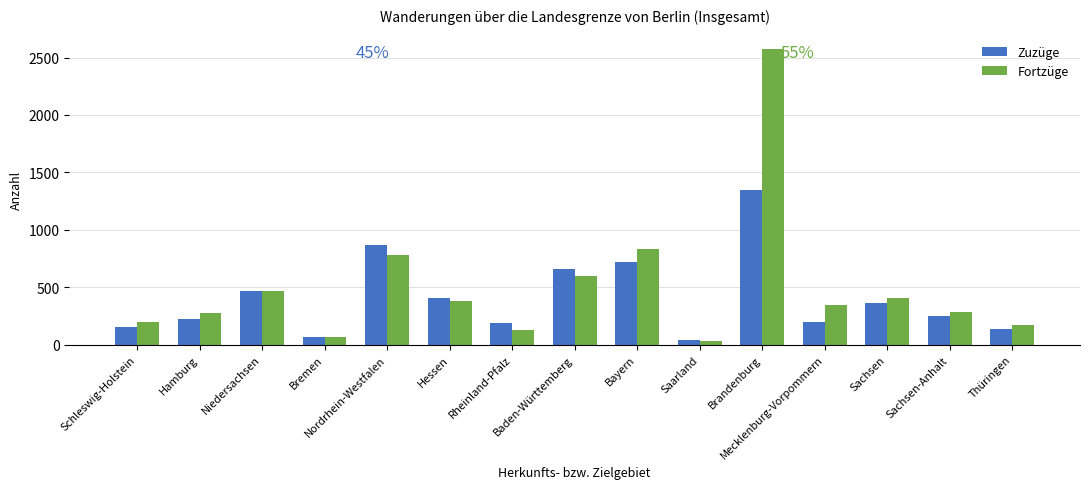

What is the average value of the Fortzüge series?

502